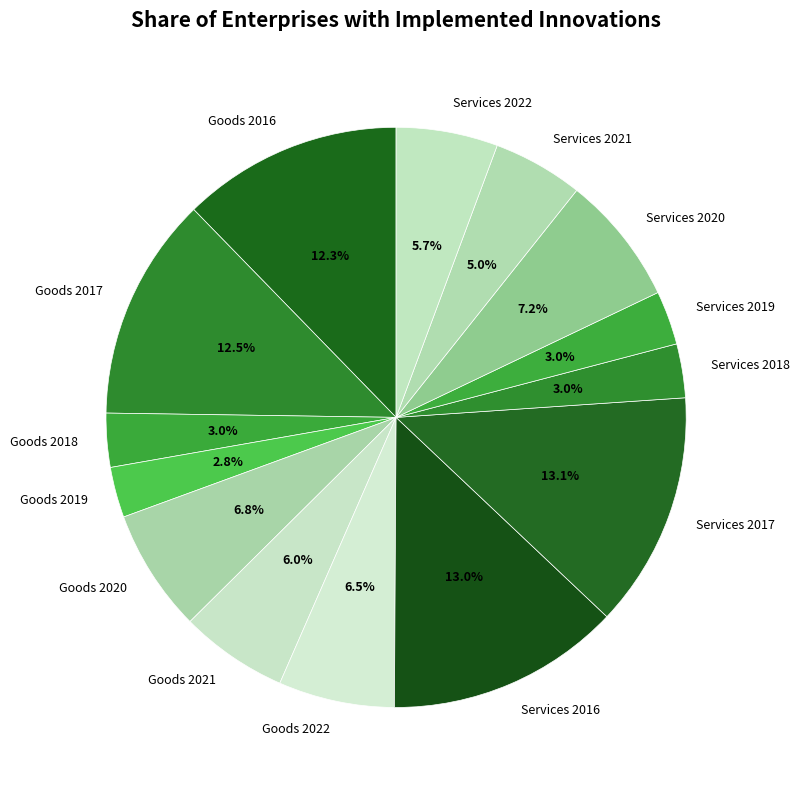

What portion of the pie excludes Services 2022?

94.3%